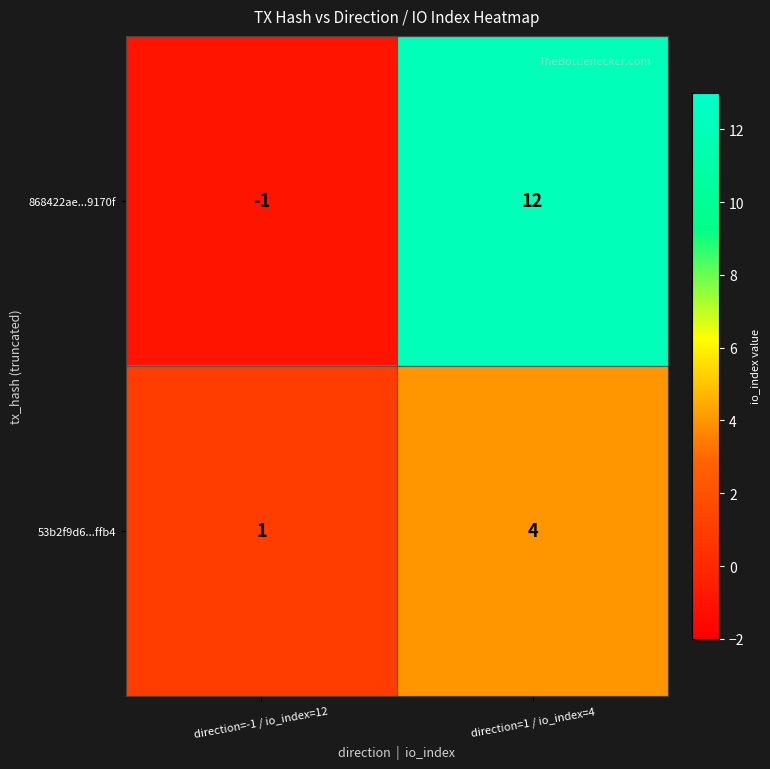

What is the difference between the maximum and minimum values in the 53b2f9d6...ffb4 series?

3